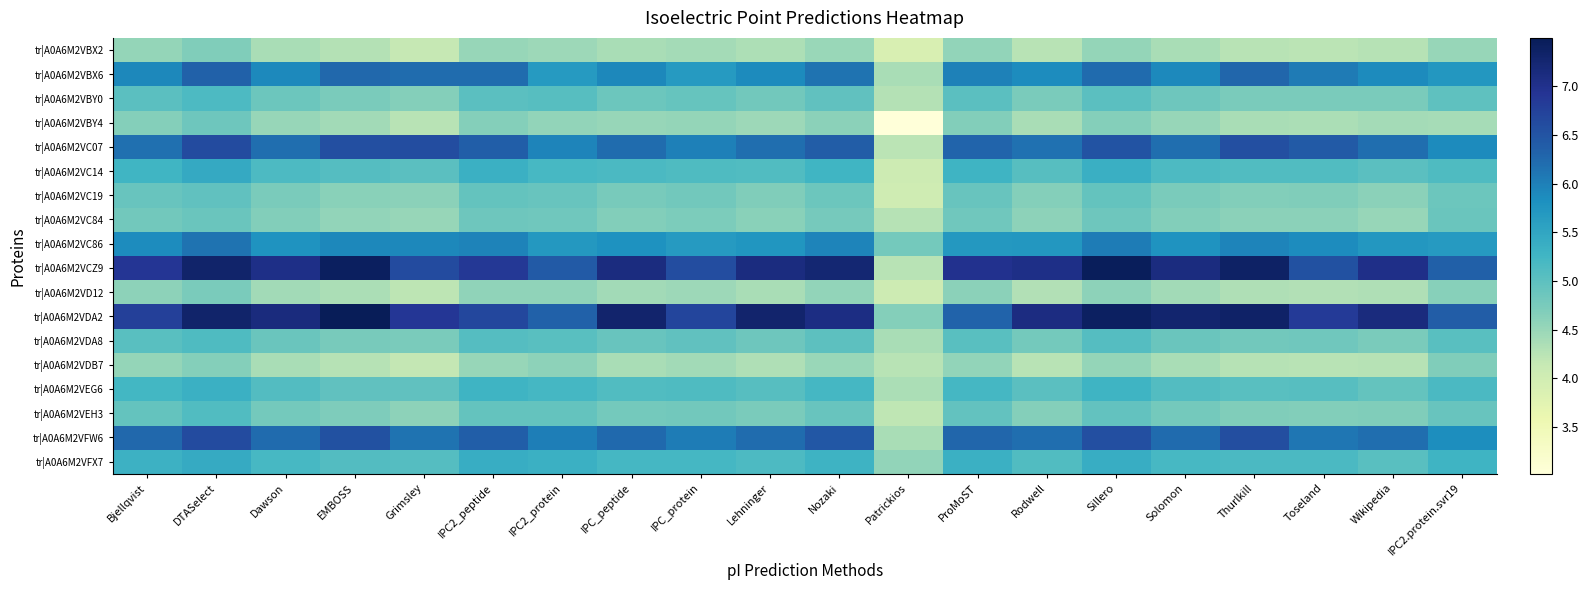

Rank the series by their maximum value, from highest to lowest.

tr|A0A6M2VDA2, tr|A0A6M2VCZ9, tr|A0A6M2VC07, tr|A0A6M2VFW6, tr|A0A6M2VBX6, tr|A0A6M2VC86, tr|A0A6M2VC14, tr|A0A6M2VFX7, tr|A0A6M2VEG6, tr|A0A6M2VBY0, tr|A0A6M2VDA8, tr|A0A6M2VEH3, tr|A0A6M2VC19, tr|A0A6M2VC84, tr|A0A6M2VBY4, tr|A0A6M2VD12, tr|A0A6M2VBX2, tr|A0A6M2VDB7